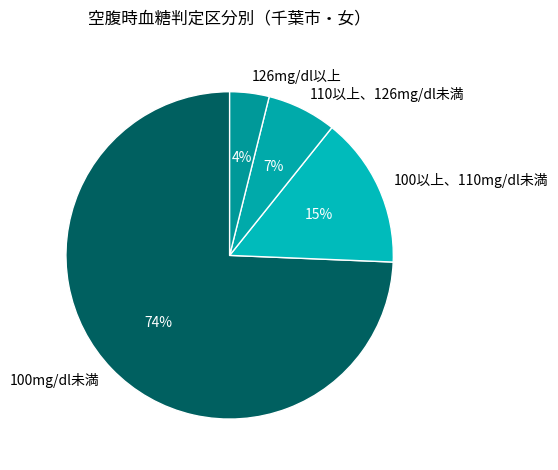

To the nearest percent, what percentage of the pie is 100以上、110mg/dl未満?

15%